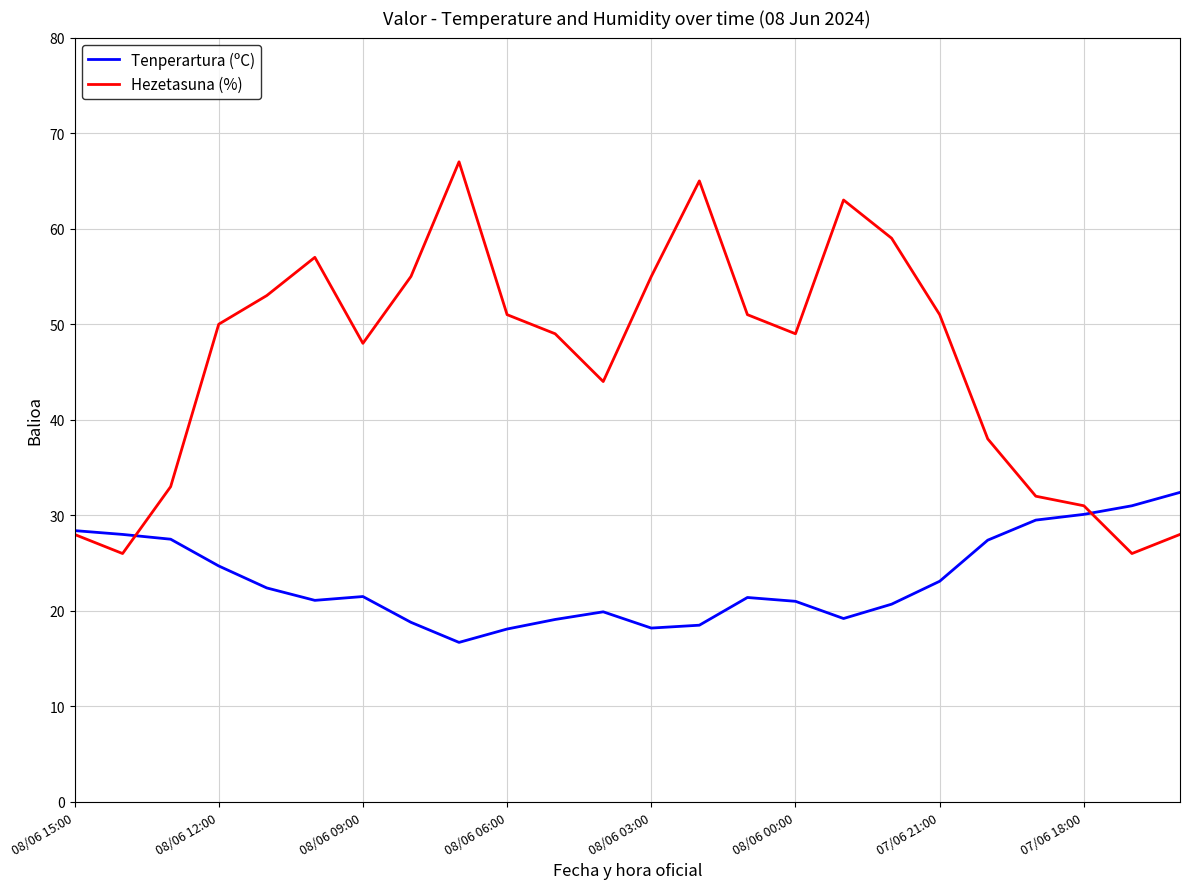

Which series has the largest range (max minus min)?

Hezetasuna (%)